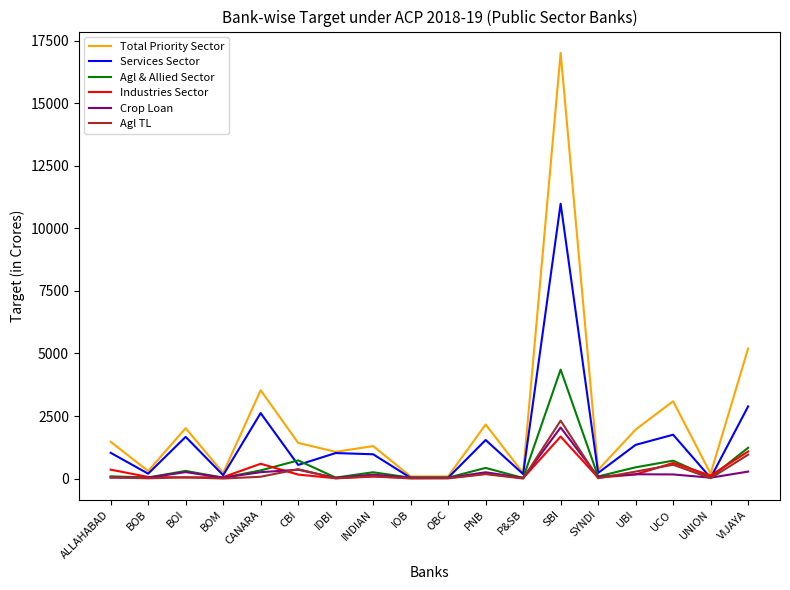

The value of Services Sector at IDBI is 1018.7. True or false?

True